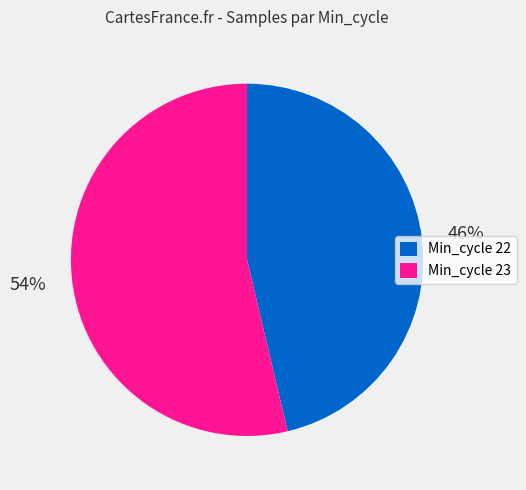

Does any single category account for the majority?

Yes